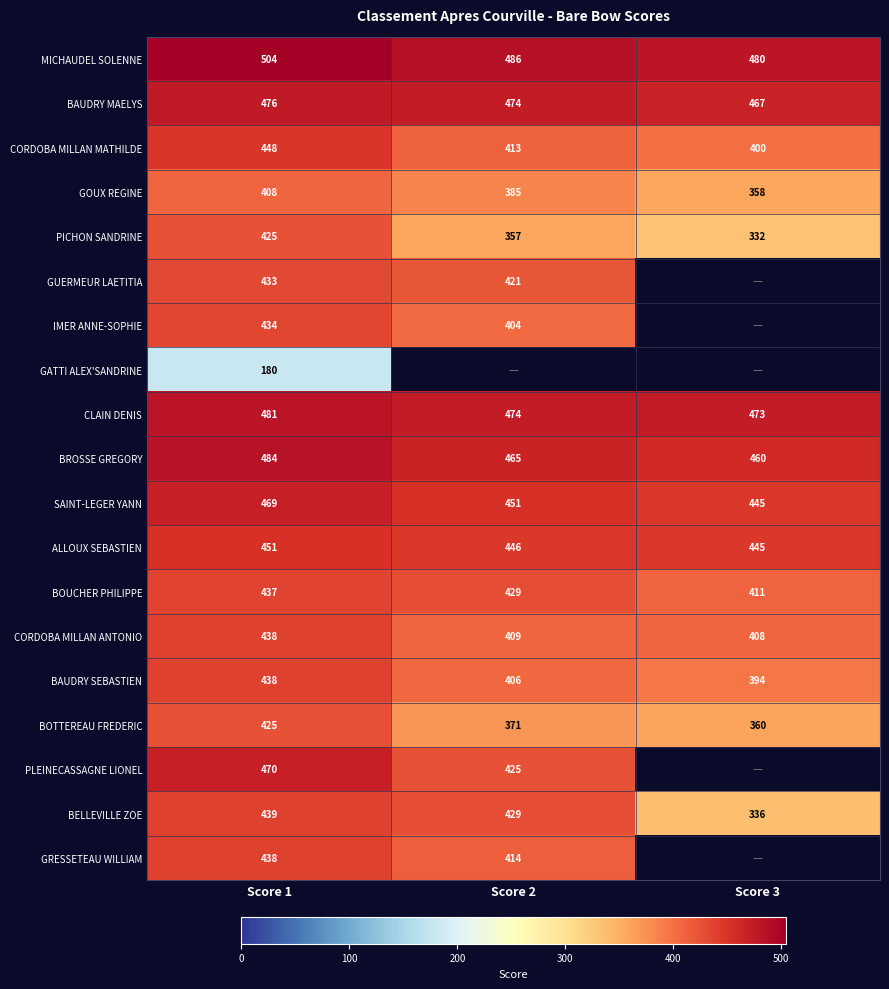

The value of CORDOBA MILLAN MATHILDE at Score 1 is 765.1. True or false?

False